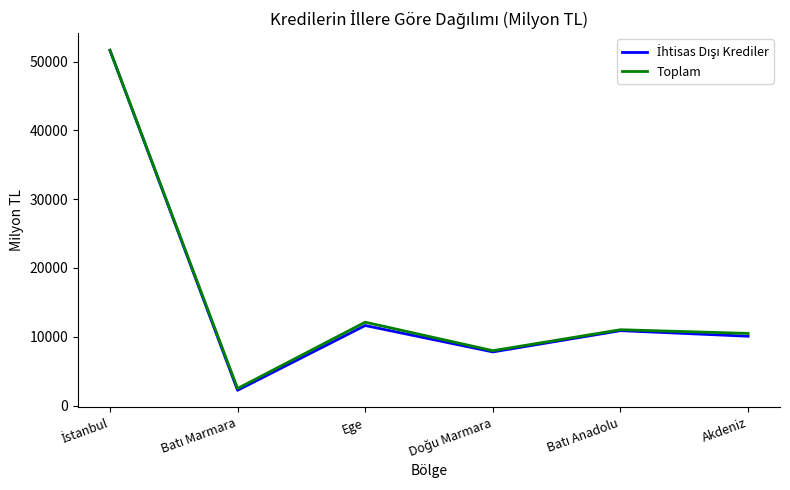

What is the smallest value displayed?

2214.0